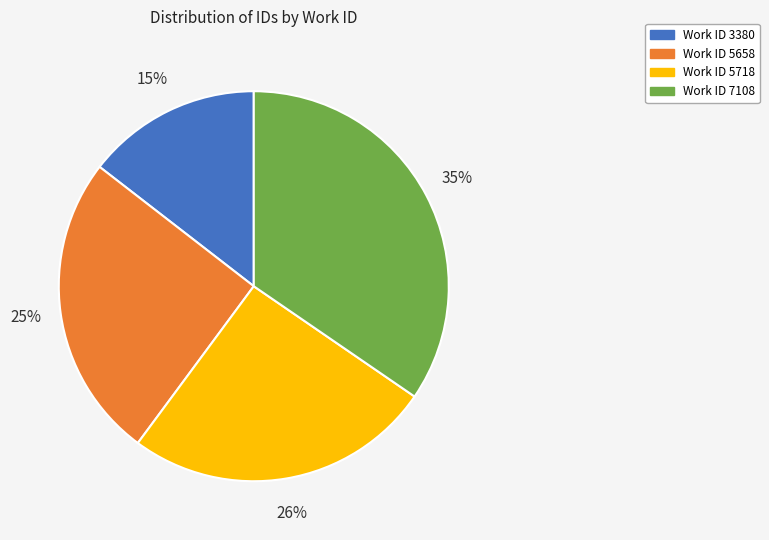

To the nearest percent, what is the difference between the largest and smallest slice percentages?

20%